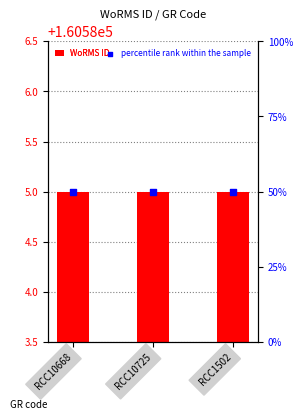

What is the total value across all series at RCC1502?

160635